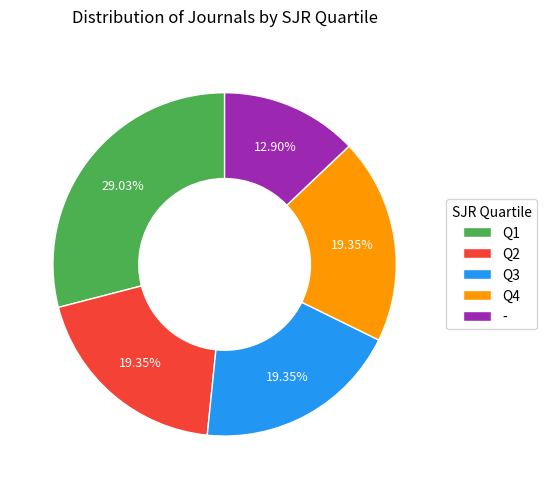

Which has a higher value, Q3 or -?

Q3